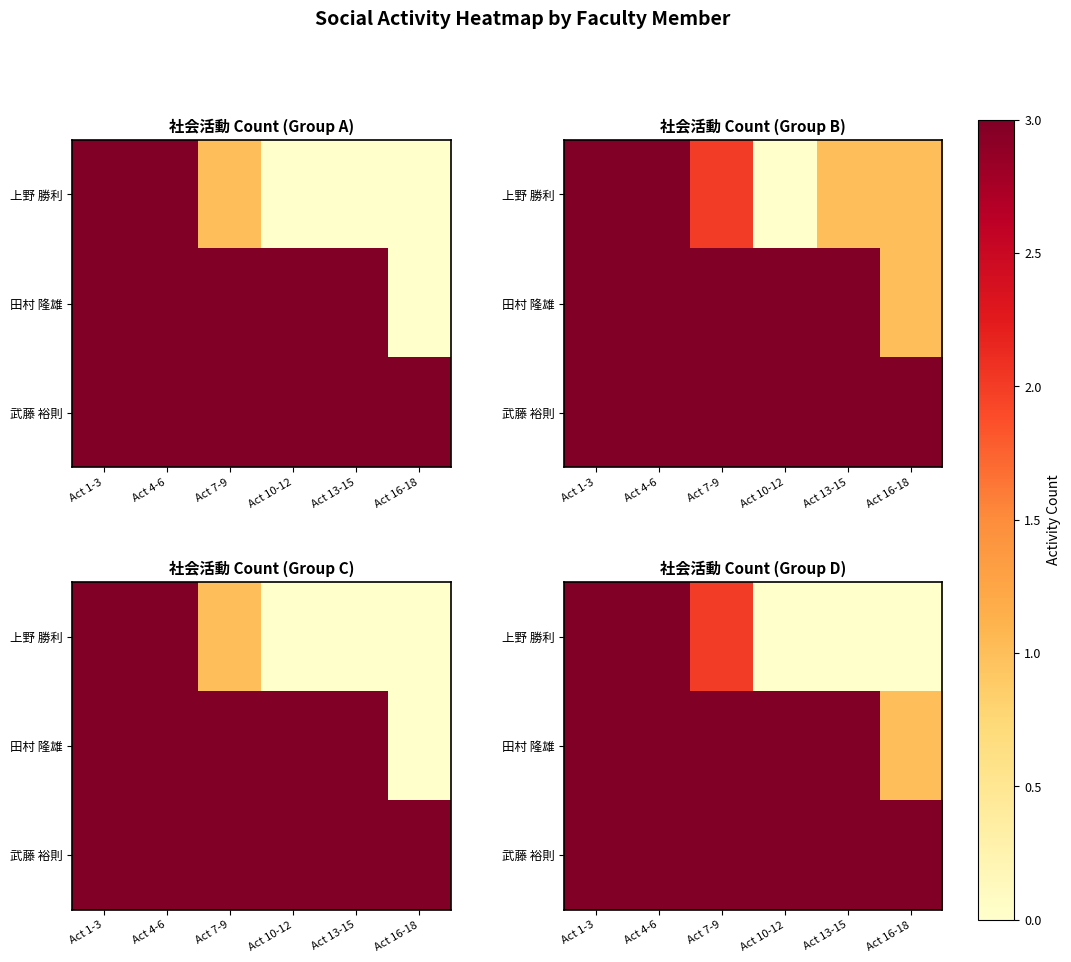

Is the value of 武藤 裕則 at Act 7-9 greater than the value of 上野 勝利 at Act 4-6?

No